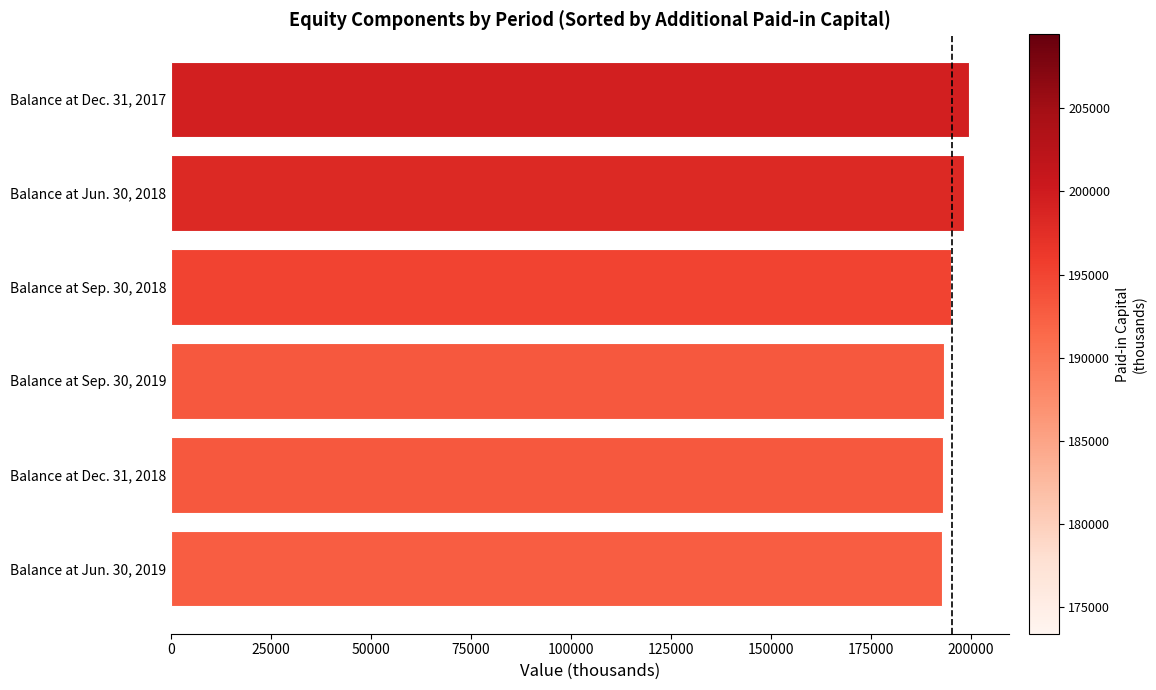

Rank the categories by value from highest to lowest.

Balance at Dec. 31, 2017, Balance at Jun. 30, 2018, Balance at Sep. 30, 2018, Balance at Sep. 30, 2019, Balance at Dec. 31, 2018, Balance at Jun. 30, 2019